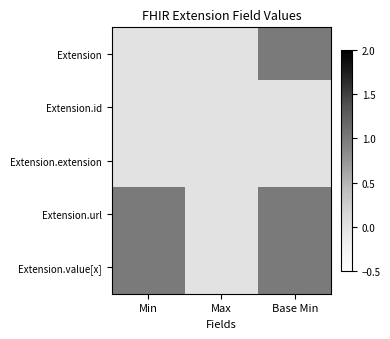

At which category is the sum across all series the highest?

Base Min